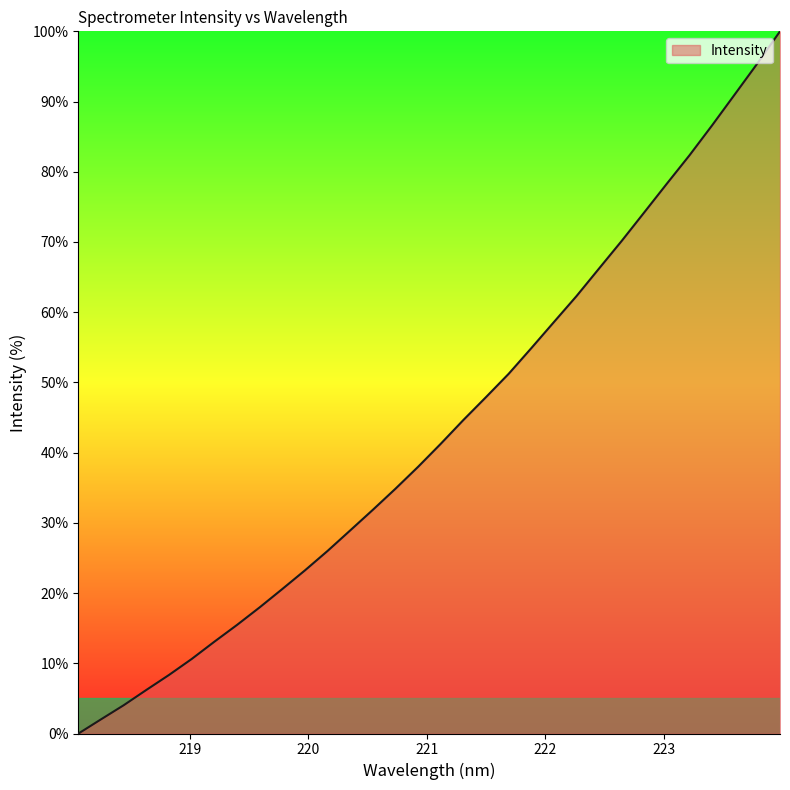

Is this an area chart (filled region under the line)?

Yes